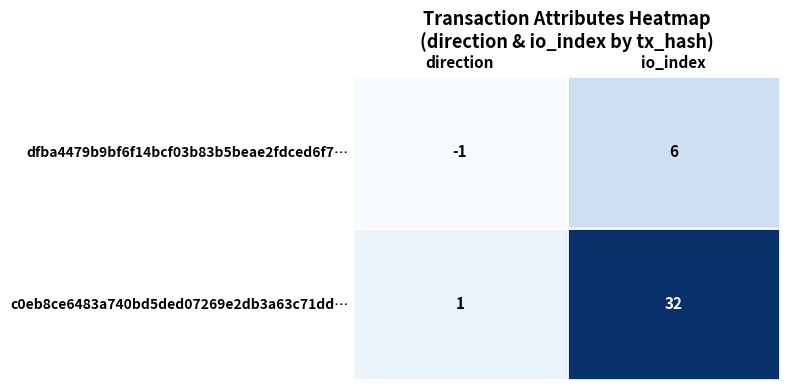

At how many categories does at least one series exceed 9?

1